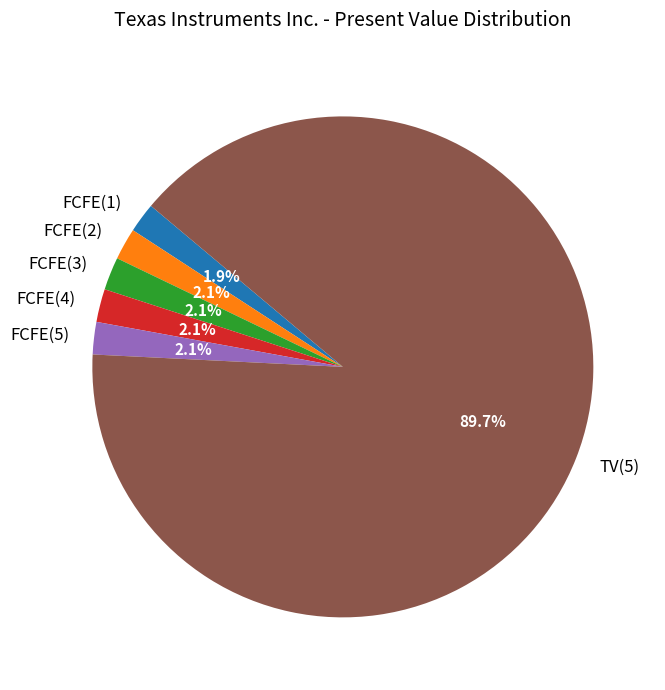

How many segments does this pie chart have?

6